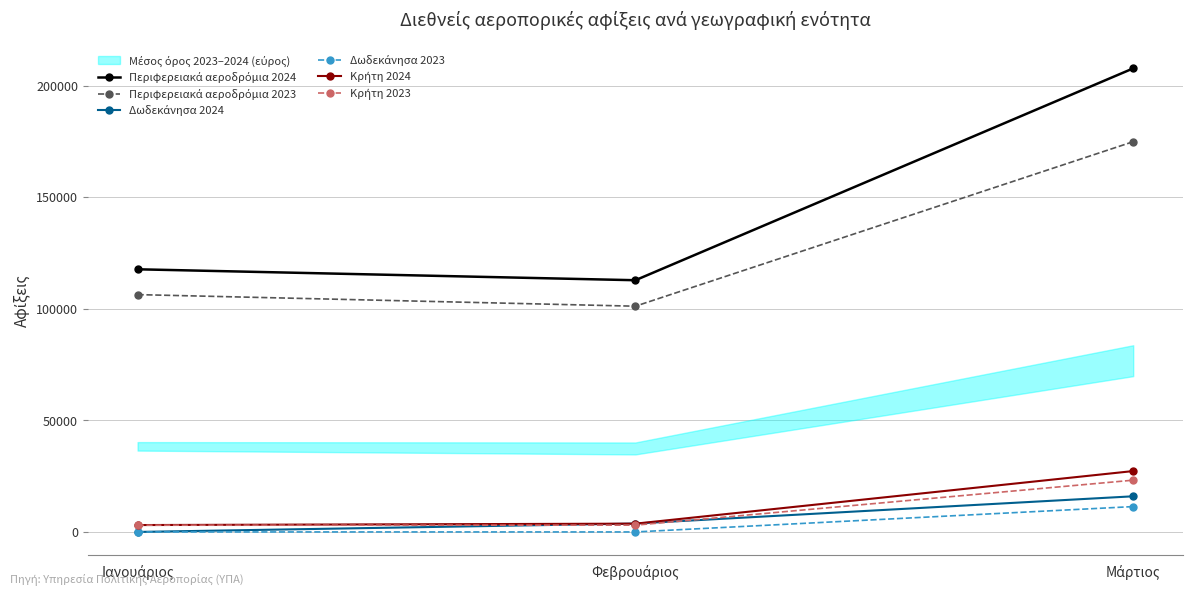

Is the value of Δωδεκάνησα 2024 at Φεβρουάριος greater than the value of Περιφερειακά αεροδρόμια 2023 at Μάρτιος?

No